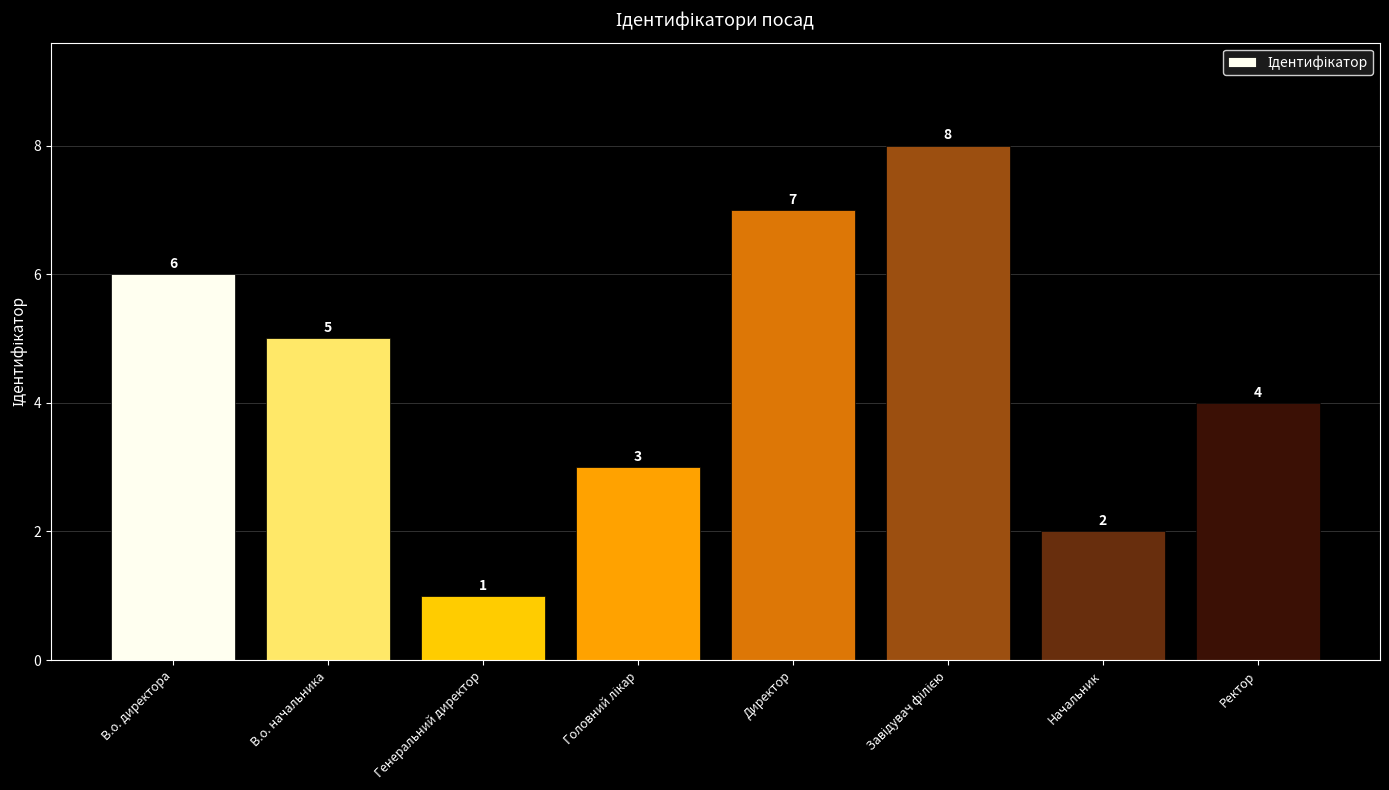

Does the chart contain stacked bars?

No